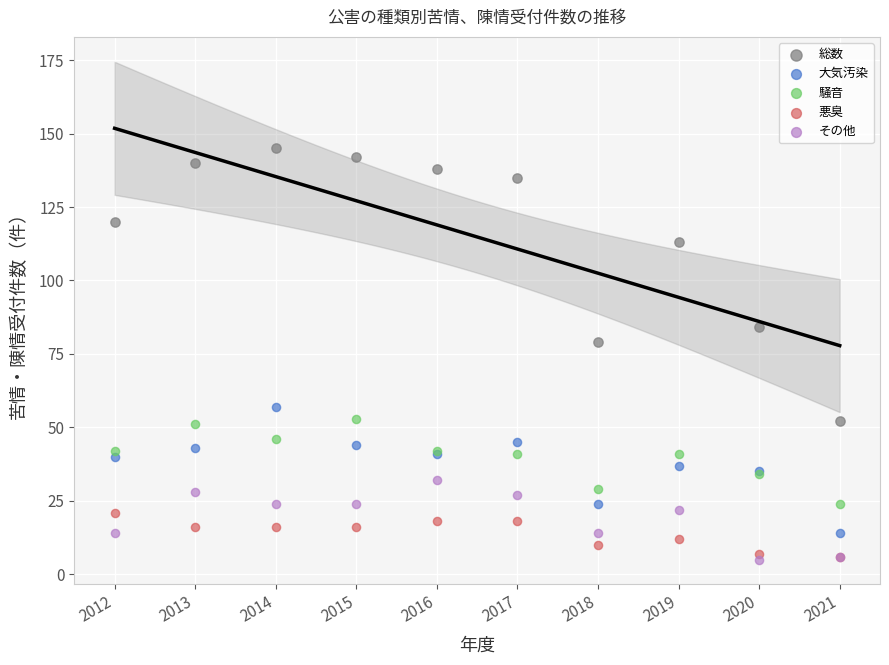

Across all series, what Y value is closest to 75?

79